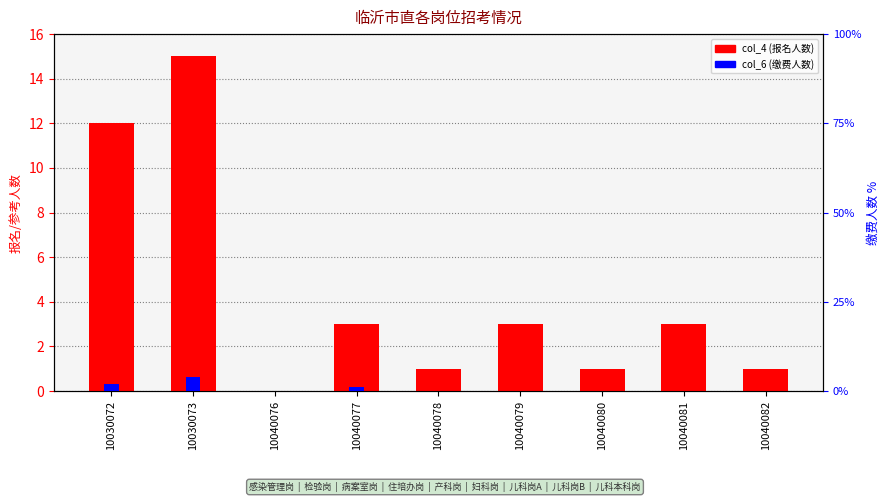

Is it true that col_6 (缴费人数) equals -1 at 10040082?

False